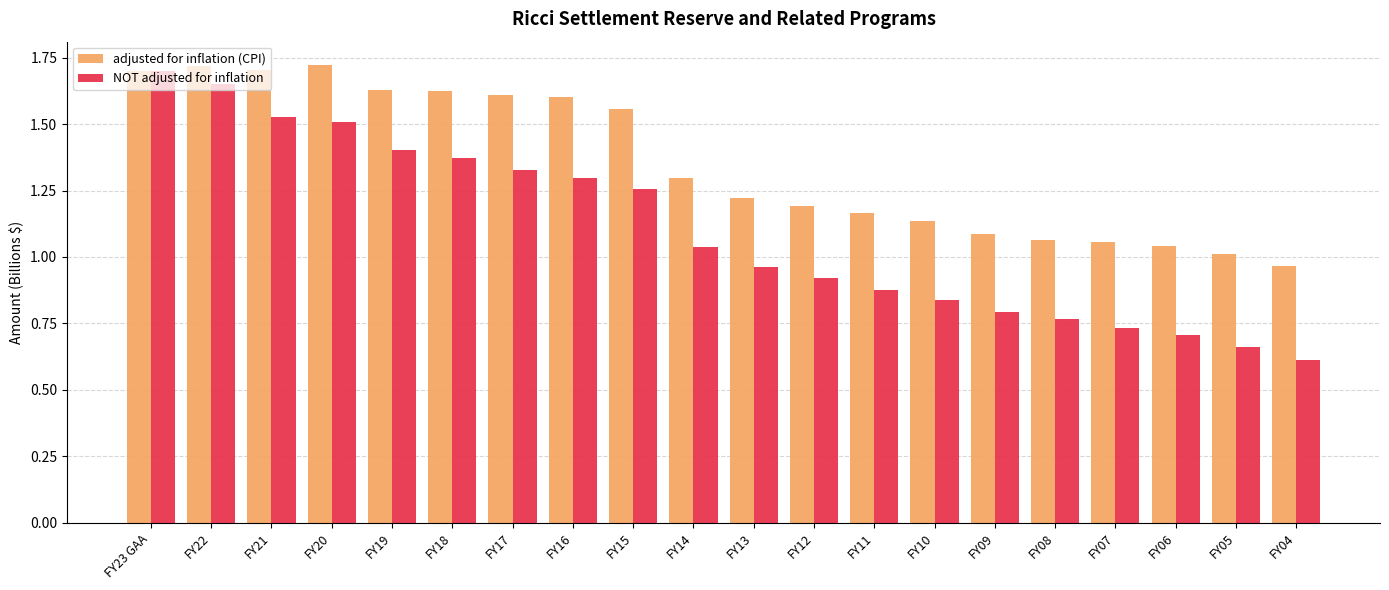

At which label does adjusted for inflation (CPI) reach its minimum?

FY04